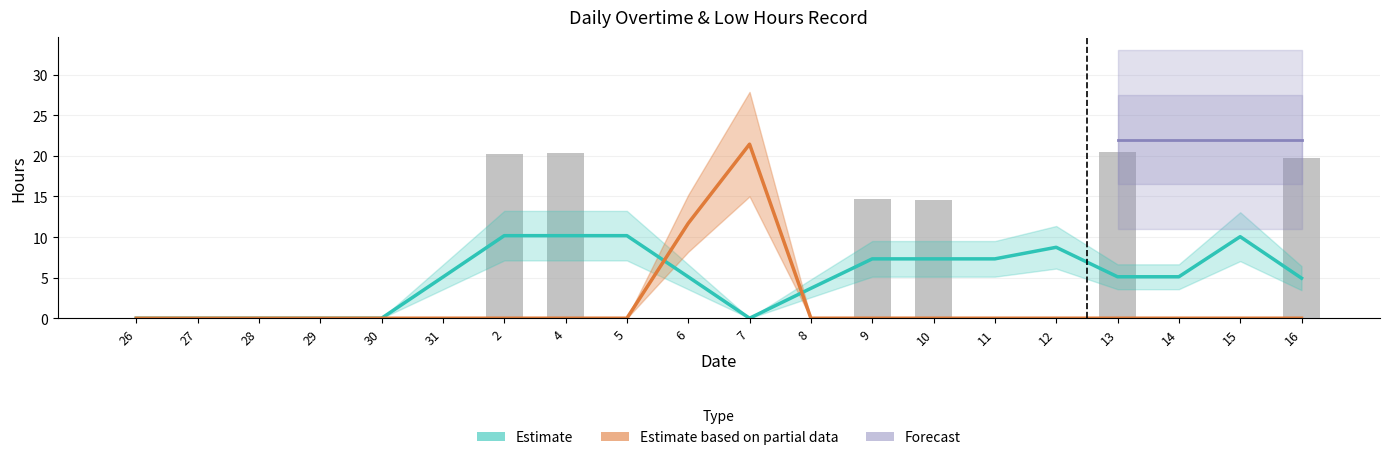

Is it true that Overtime equals -8.8 at 26?

False